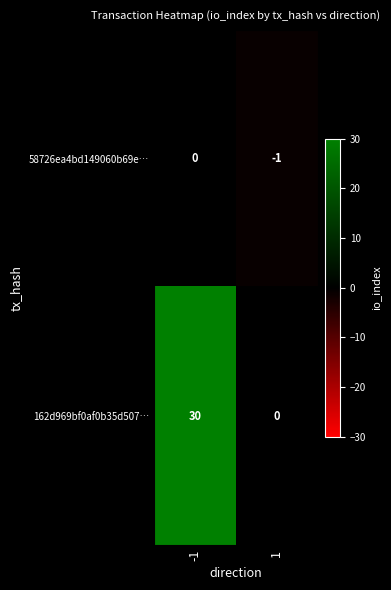

What is the spread (max minus min) of values at -1?

30